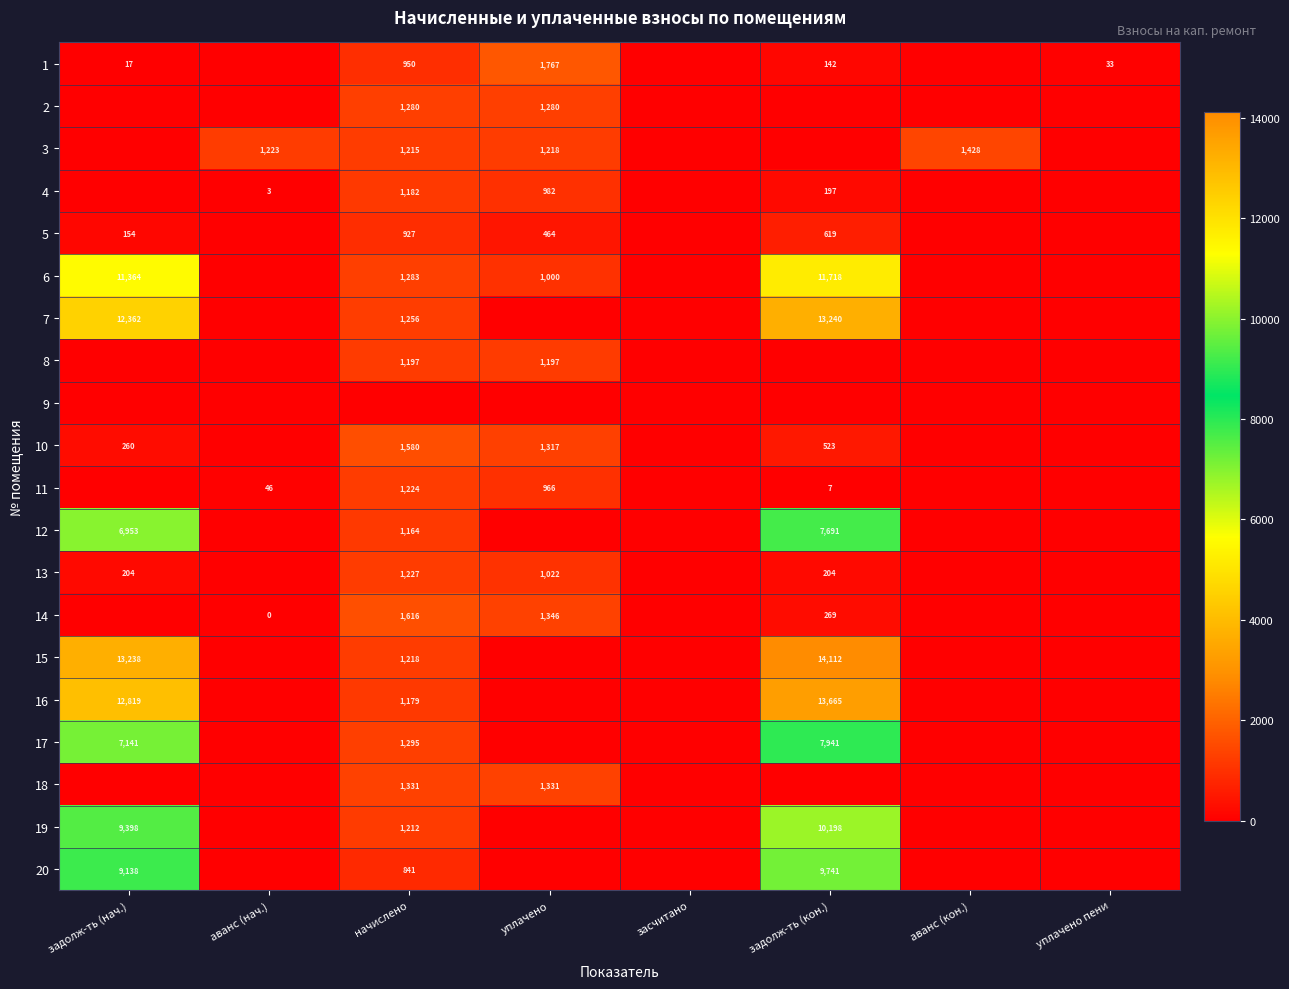

The 1 series shows 33 at уплачено пени. True or false?

True